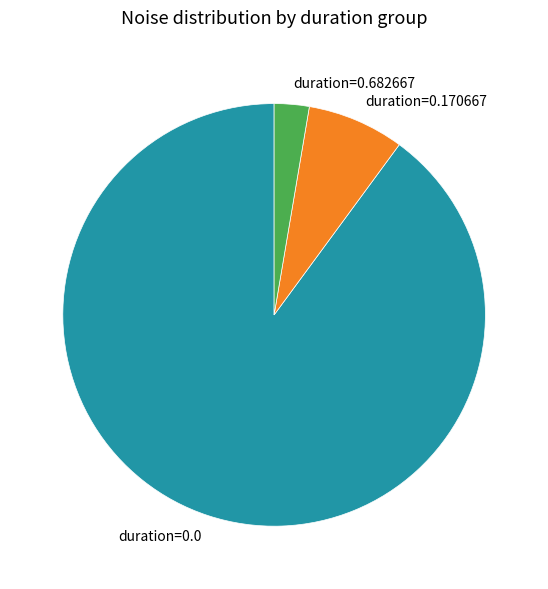

What is the majority slice?

duration=0.0